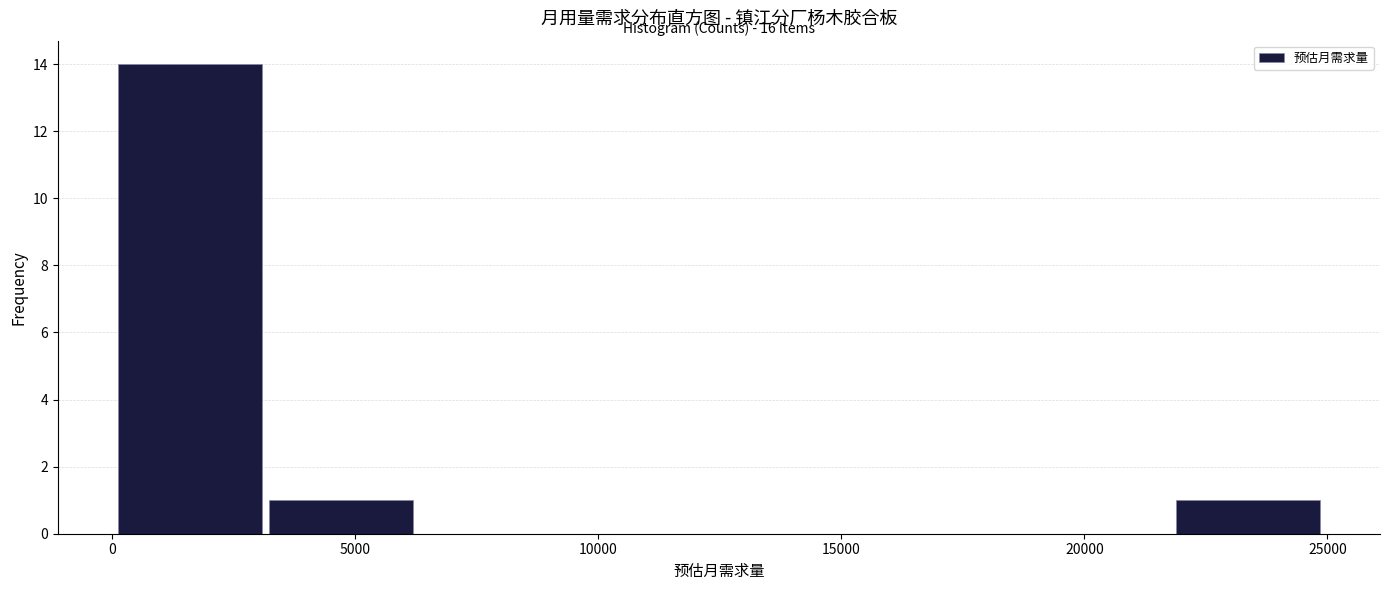

Which range on the x-axis has the tallest bar?

0 to 3000